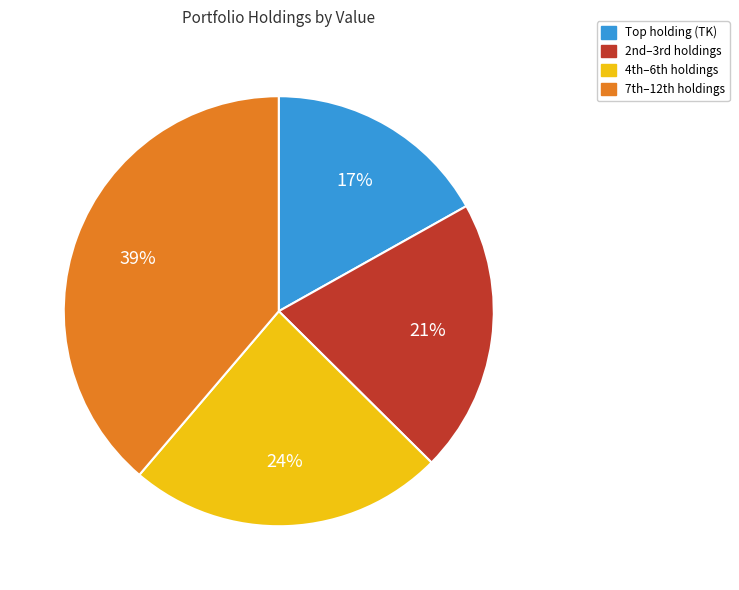

To the nearest percent, what is the average slice percentage?

25%